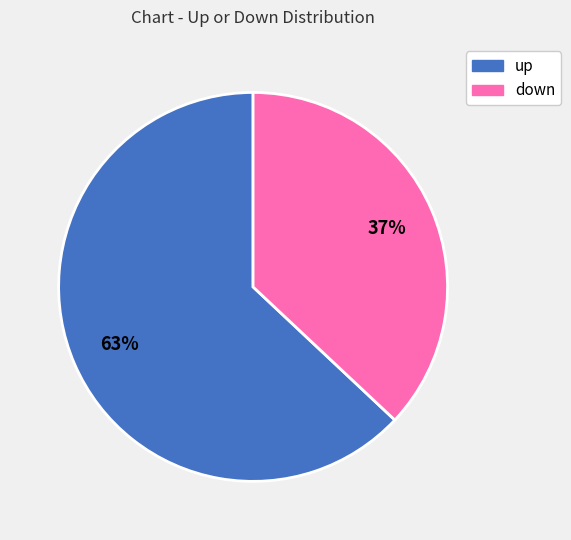

Count the number of slices in the pie.

2